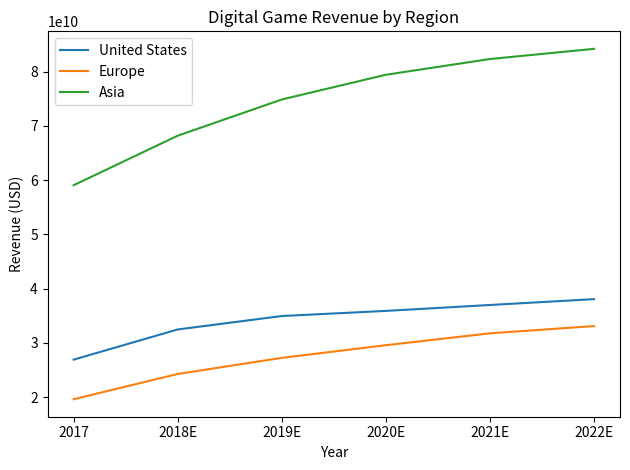

Is it true that Europe equals 33090100000 at 2022E?

True